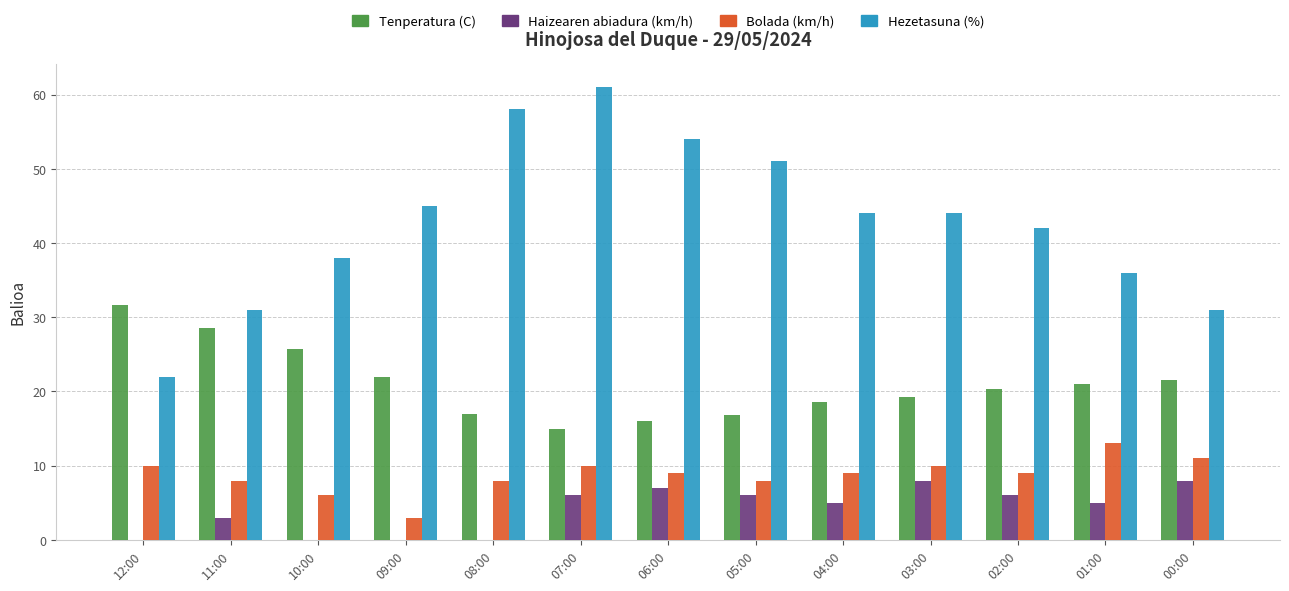

What is the total value across all series at 11:00?

70.5